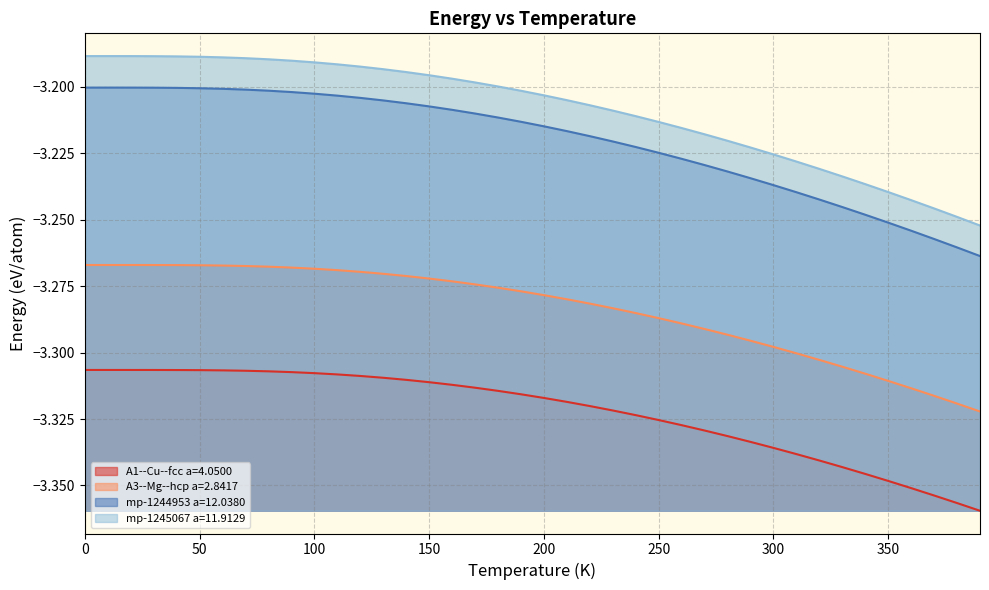

Between 180 and 90, which is larger?

90